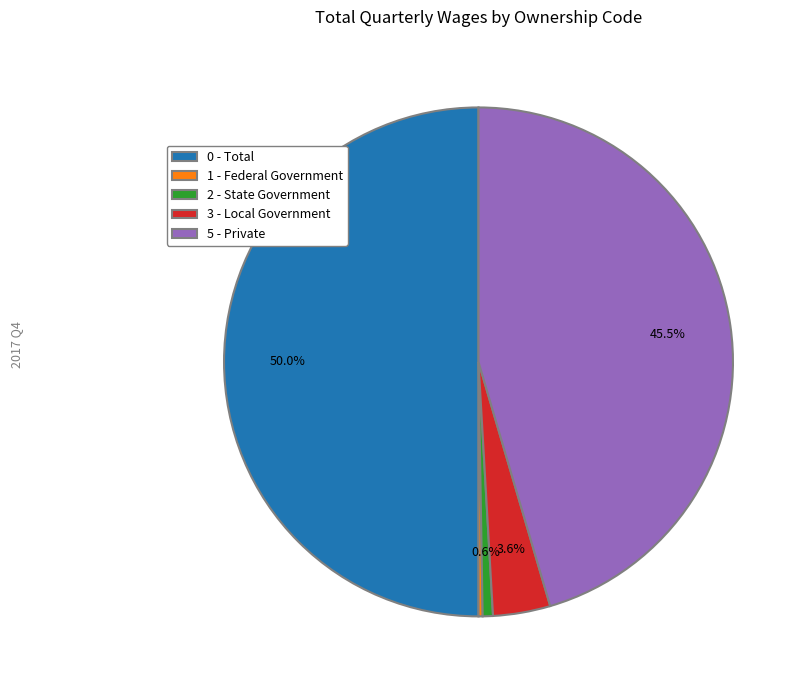

Which category has the biggest portion of the pie?

0 - Total